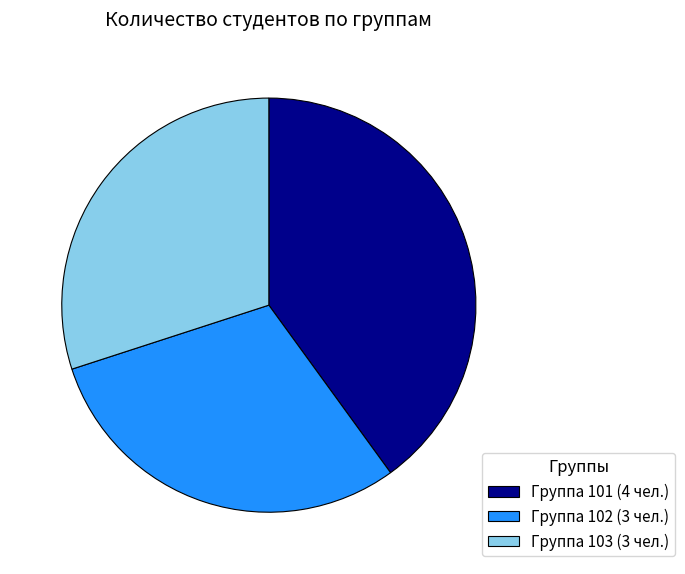

How many segments does this pie chart have?

3